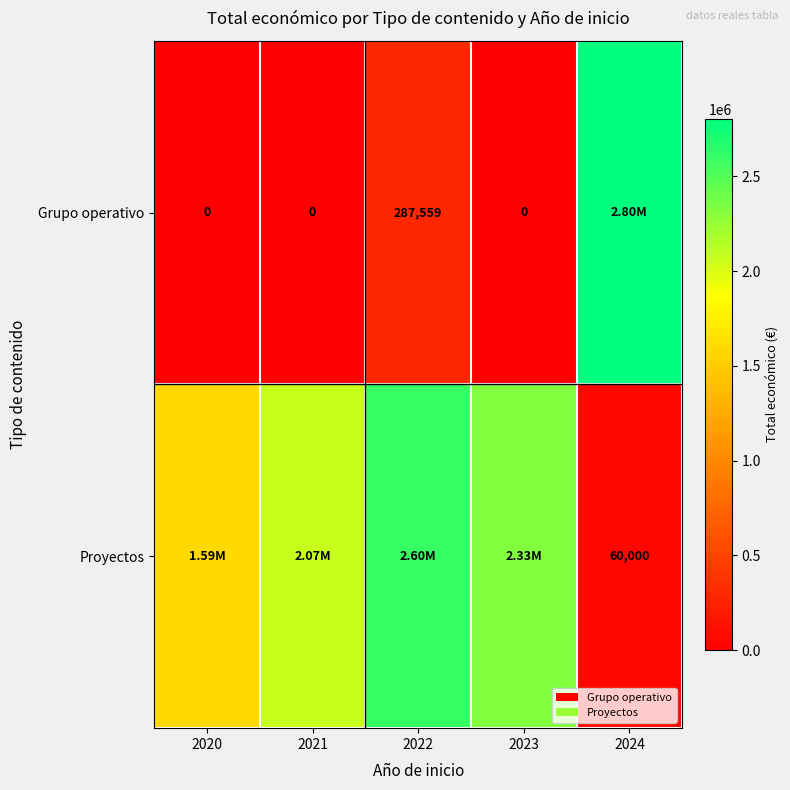

What is the difference between the Grupo operativo values at 2022 and 2021?

287559